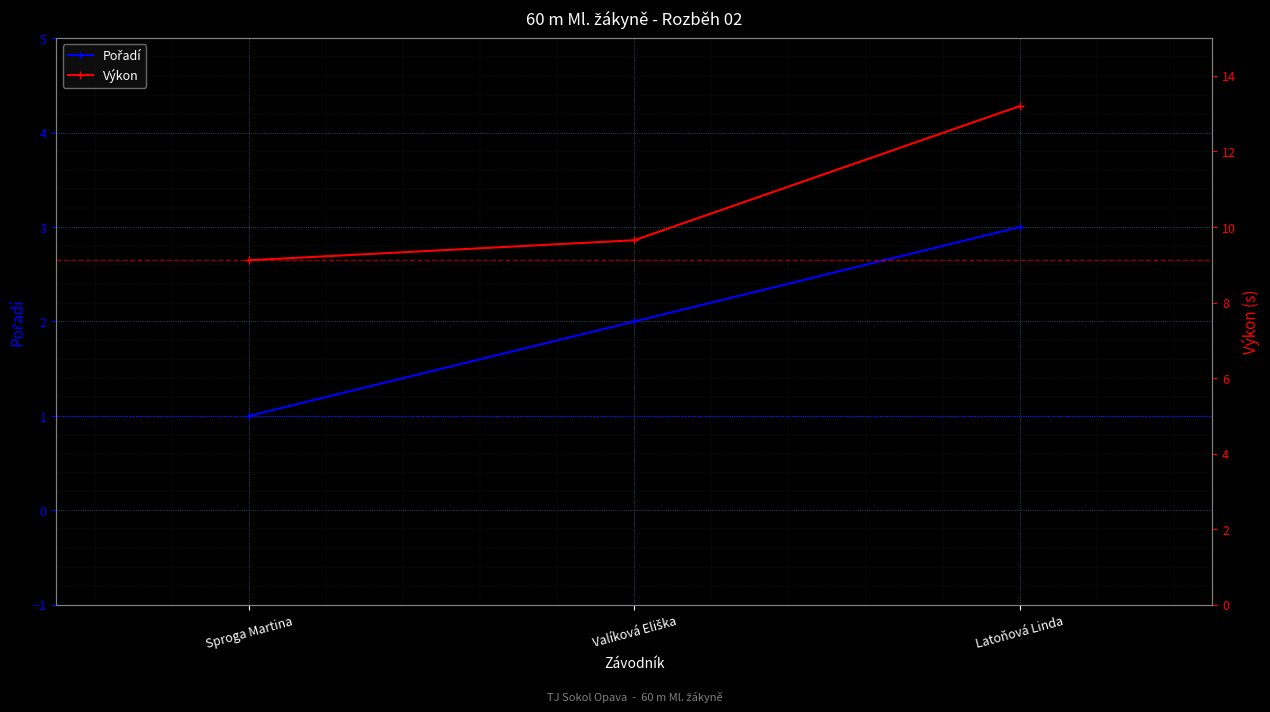

Which has a higher value, Valíková Eliška or Sproga Martina?

Valíková Eliška